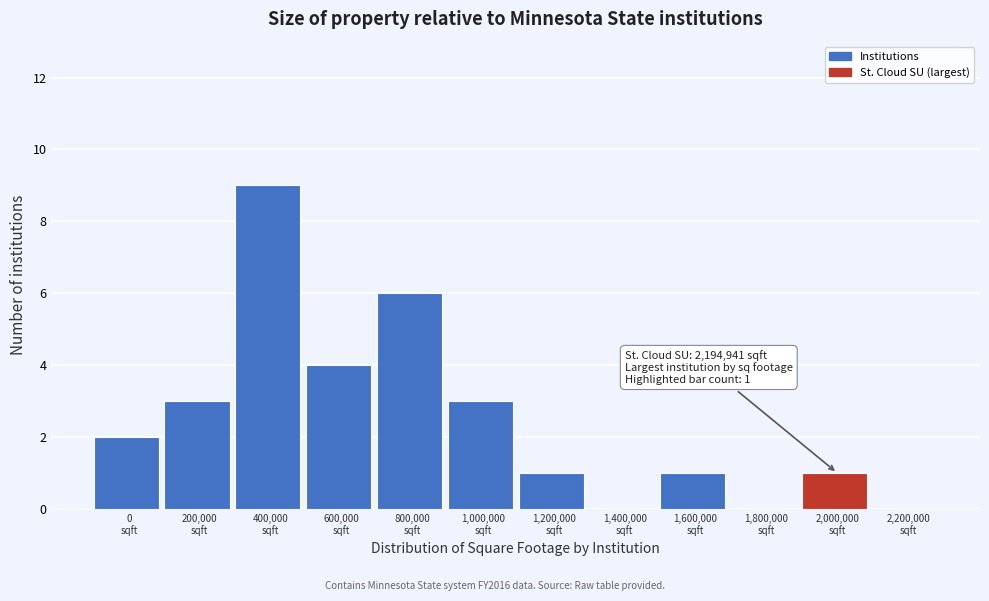

What is the greatest value displayed?

9